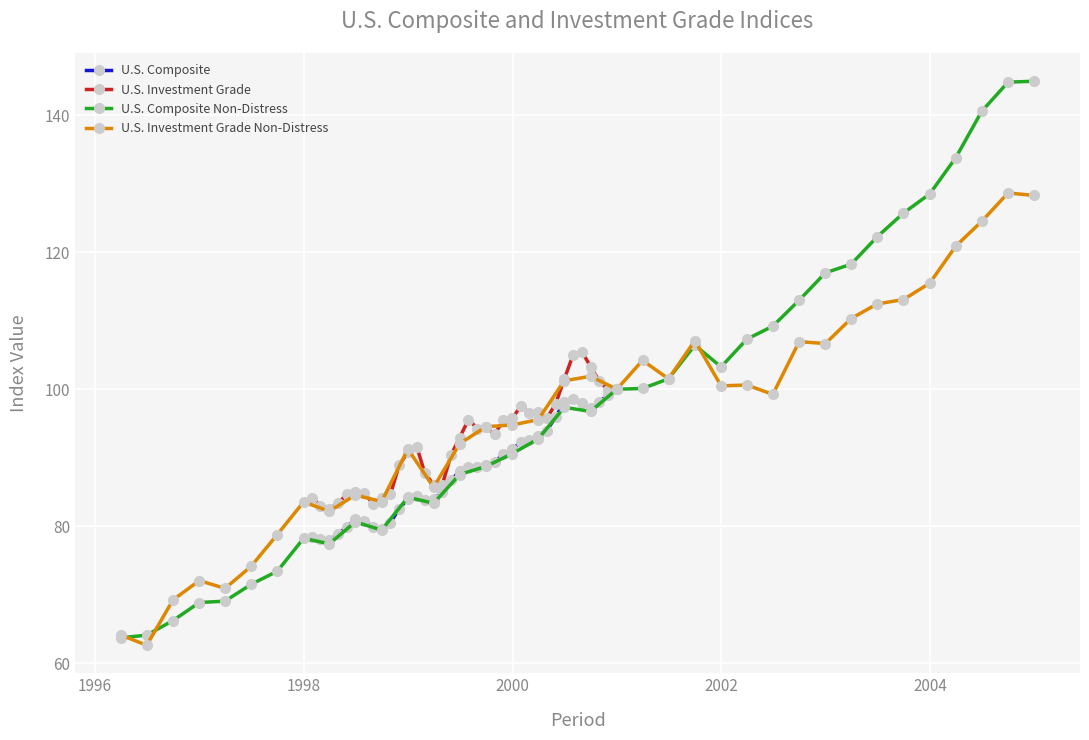

What is the highest value of the U.S. Composite Non-Distress series?

145.0